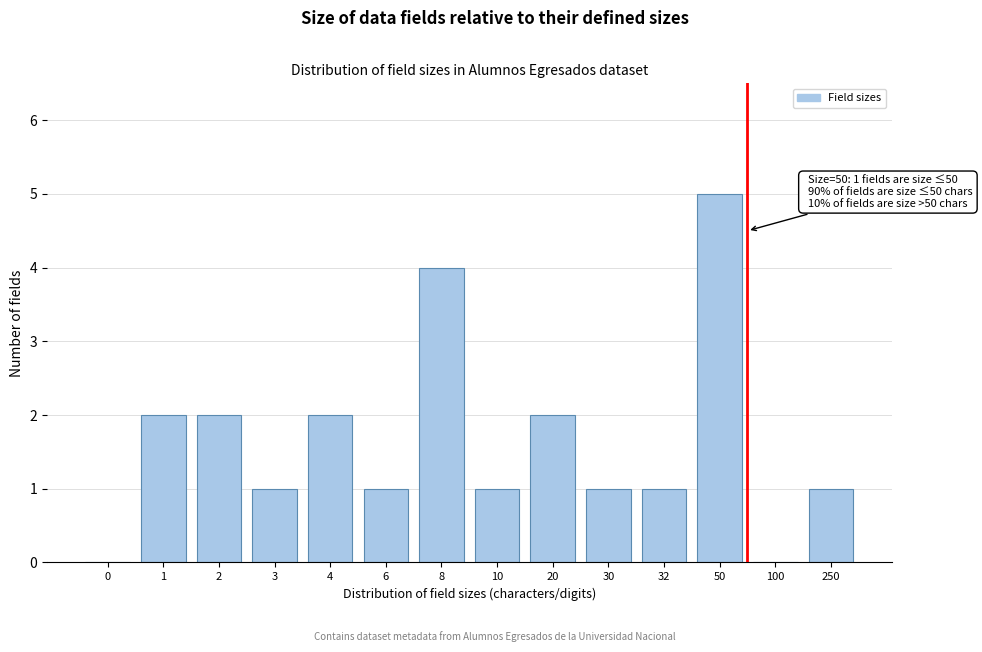

Reading left to right, what are all the values shown in this chart?

0=0	1=2	2=2	3=1	4=2	6=1	8=4	10=1	20=2	30=1	32=1	50=5	100=0	250=1